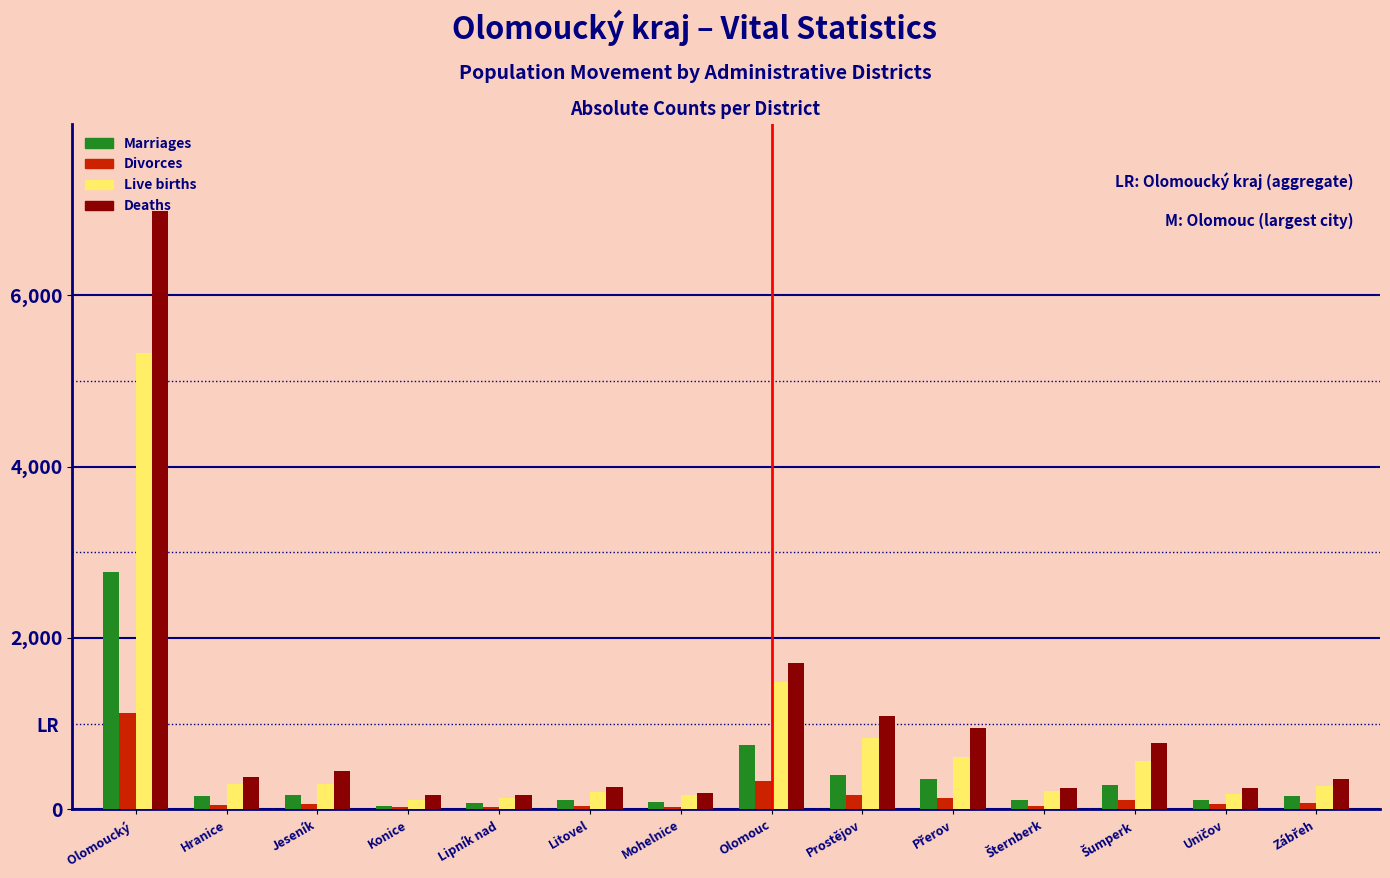

What is the sum of all Divorces values?

2242